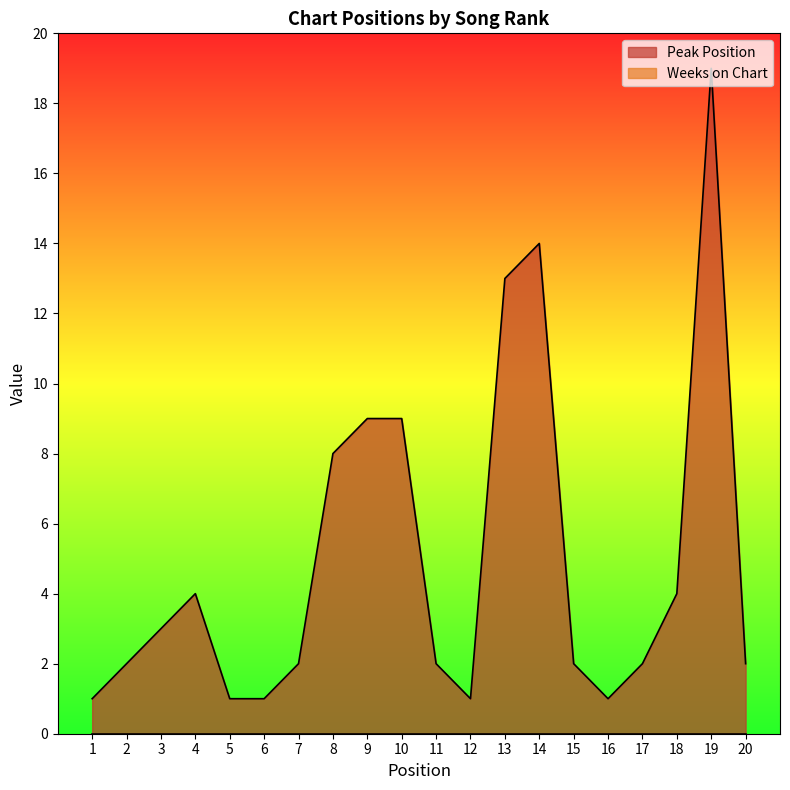

List the labels in order of value, smallest first.

1, 5, 6, 12, 16, 2, 7, 11, 15, 17, 20, 3, 4, 18, 8, 9, 10, 13, 14, 19